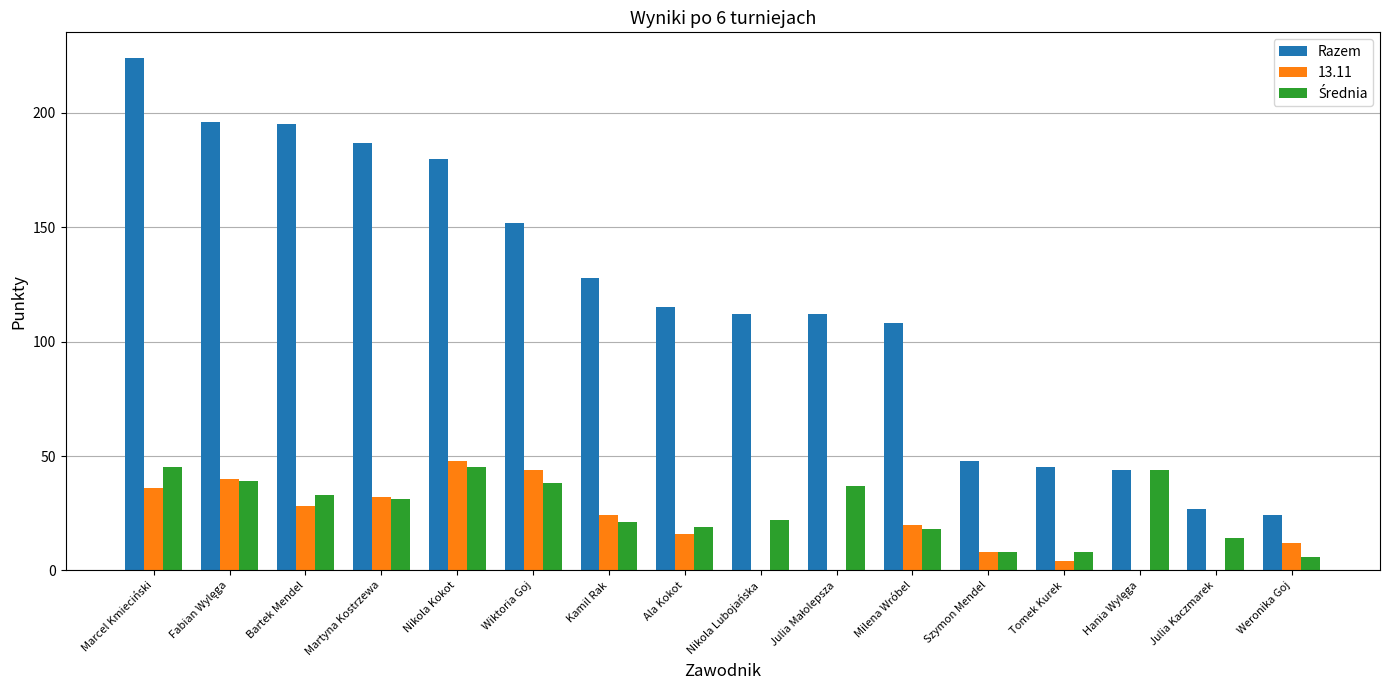

True or false: 13.11 has a value of 28 at Bartek Mendel.

True